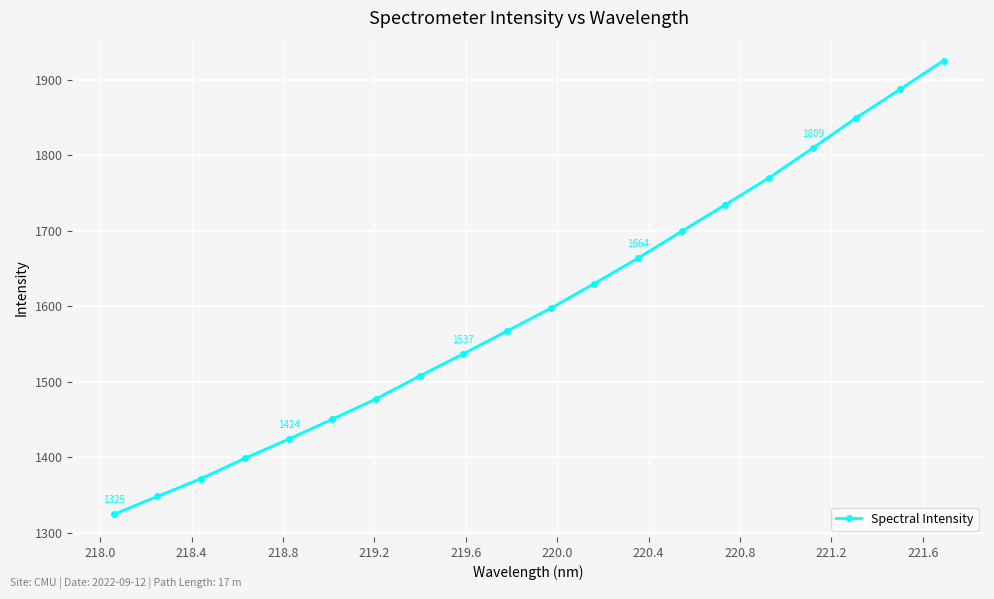

What is the value of the 7th point from the left?

1477.4